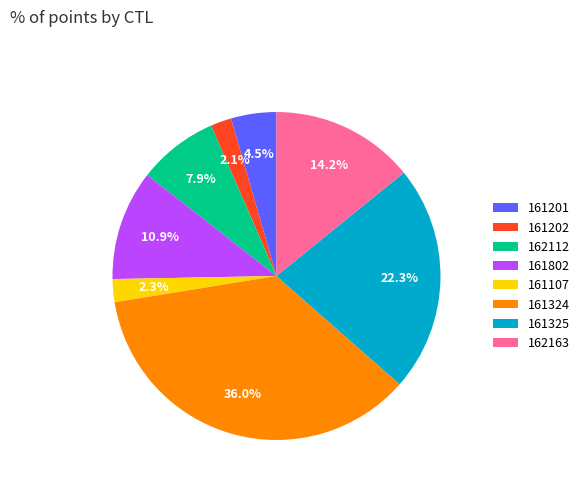

What is the largest slice in the pie chart?

161324